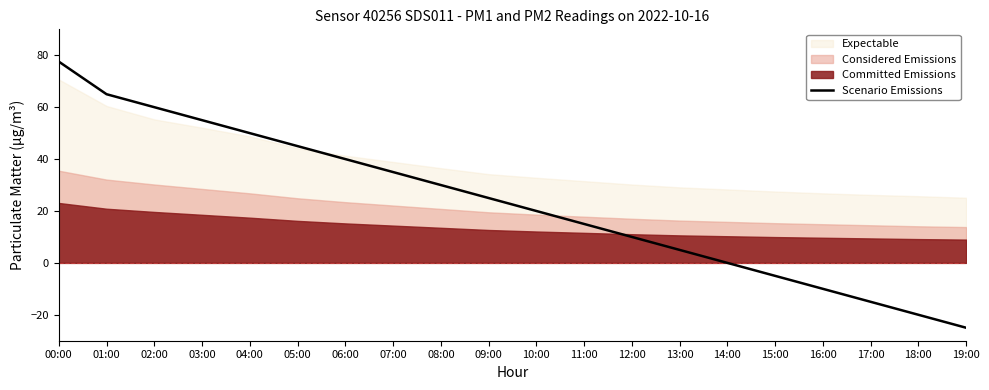

The value of Scenario Emissions at 04:00 is 33.5. True or false?

False